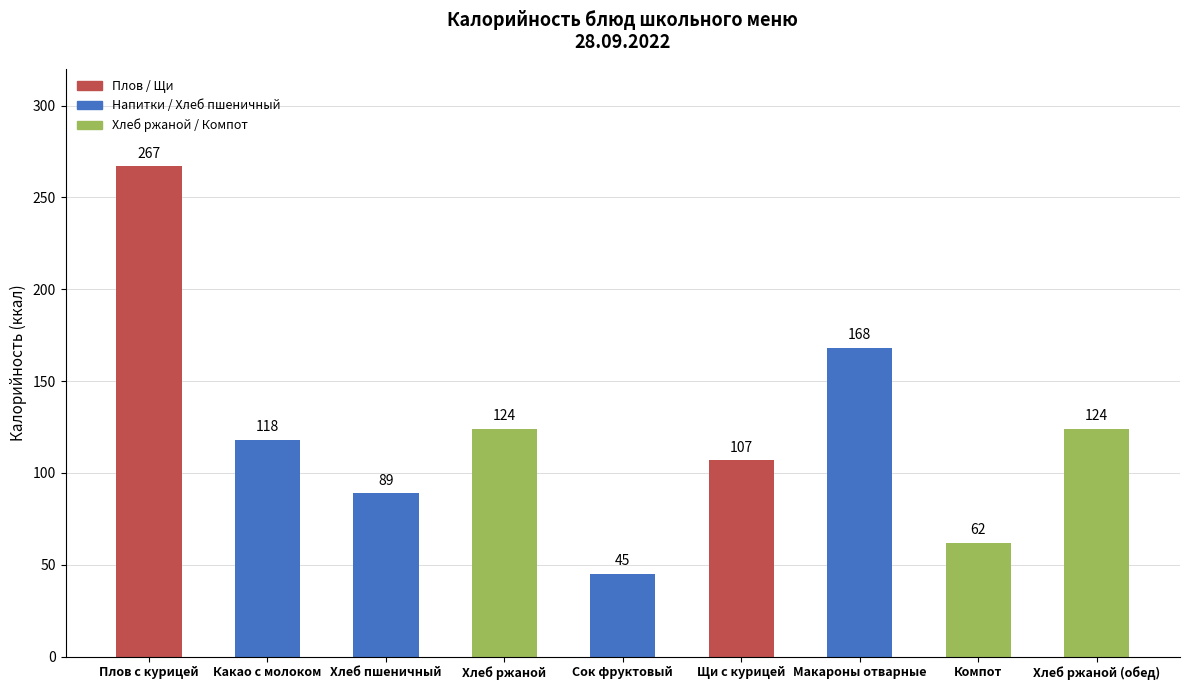

Reading left to right, what are all the values shown in this chart?

Плов с курицей=267	Какао с молоком=118	Хлеб пшеничный=89	Хлеб ржаной=124	Сок фруктовый=45	Щи с курицей=107	Макароны отварные=168	Компот=62	Хлеб ржаной (обед)=124